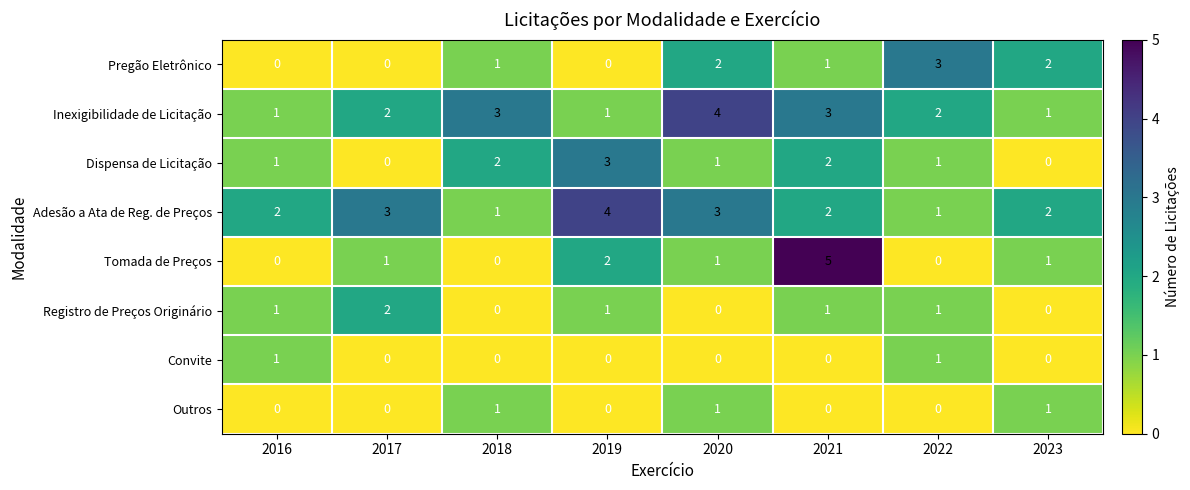

What is the difference between the highest and lowest values at 2017?

3